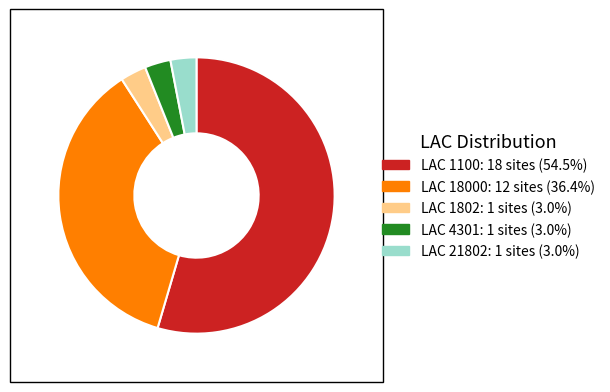

How many slices are in this pie chart?

5